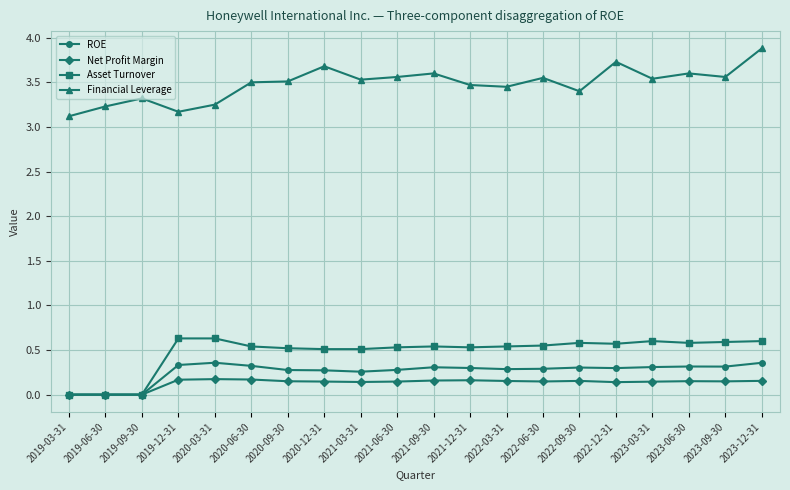

At which category does Financial Leverage reach its first local peak?

2019-09-30